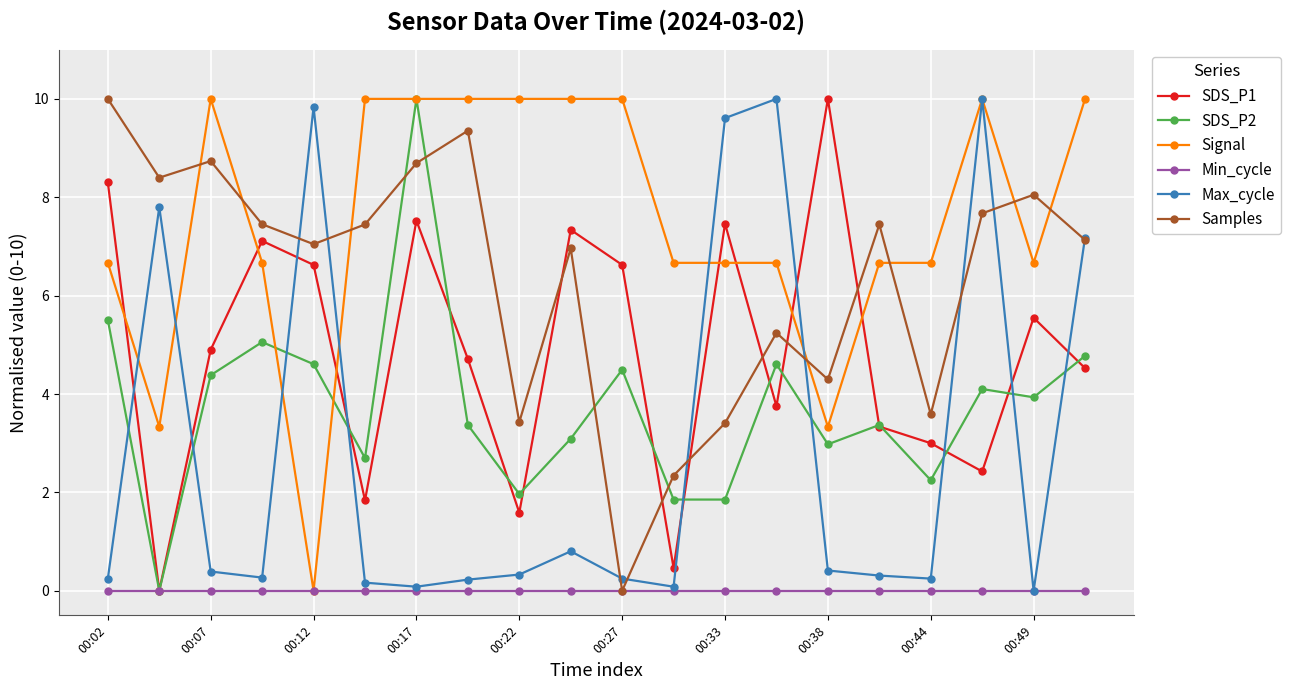

True or false: SDS_P1 has more than 1 interior local peaks.

True